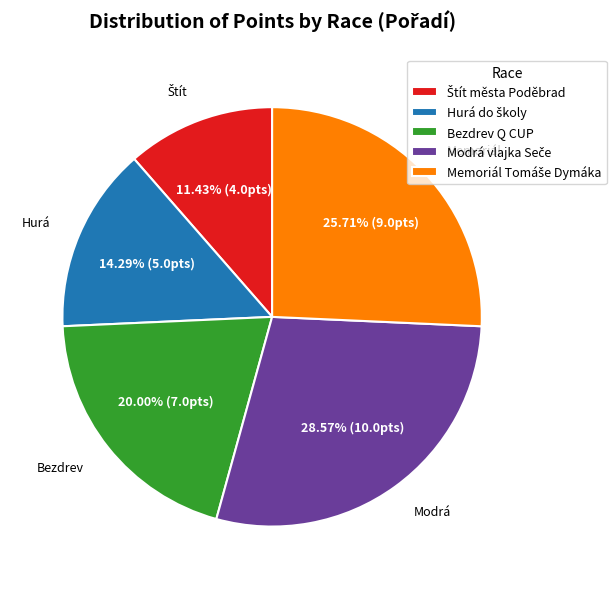

Does Bezdrev Q CUP account for over 50% of the chart?

No